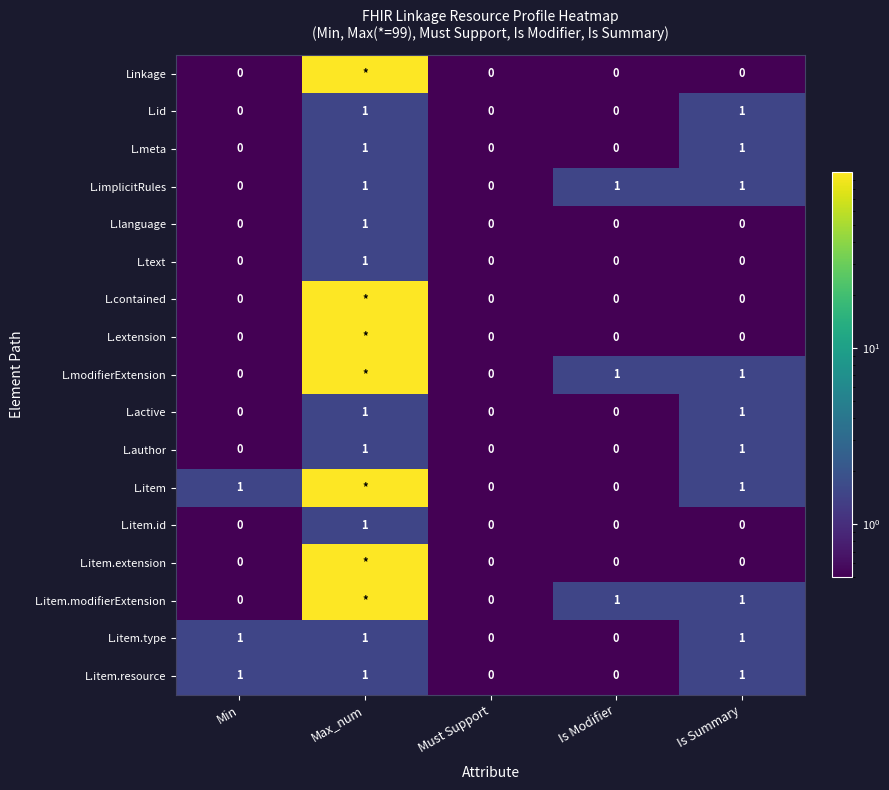

What is the difference between the maximum and minimum values in the L.item.id series?

1.0